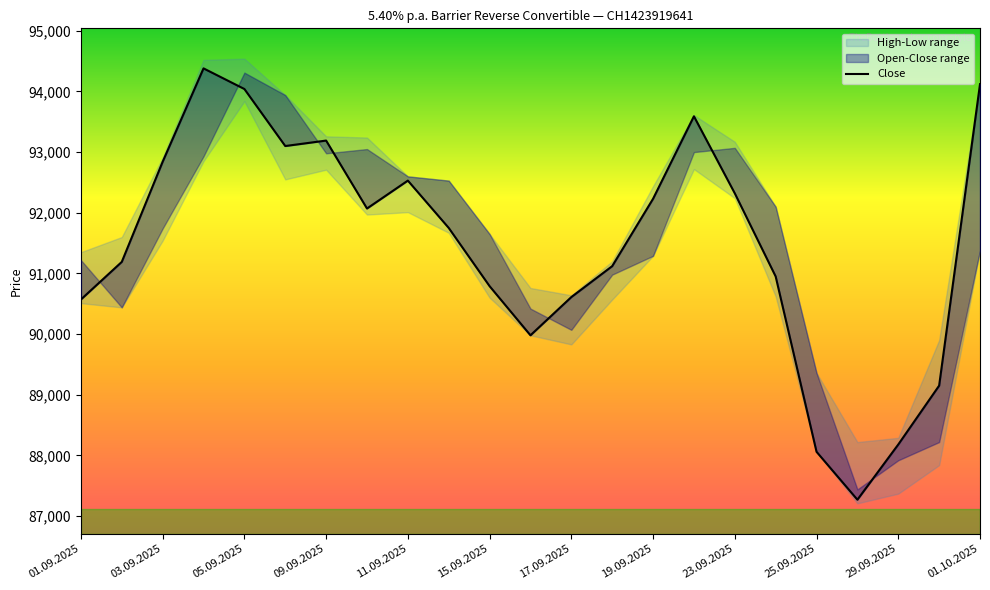

What is the smallest value displayed?

87270